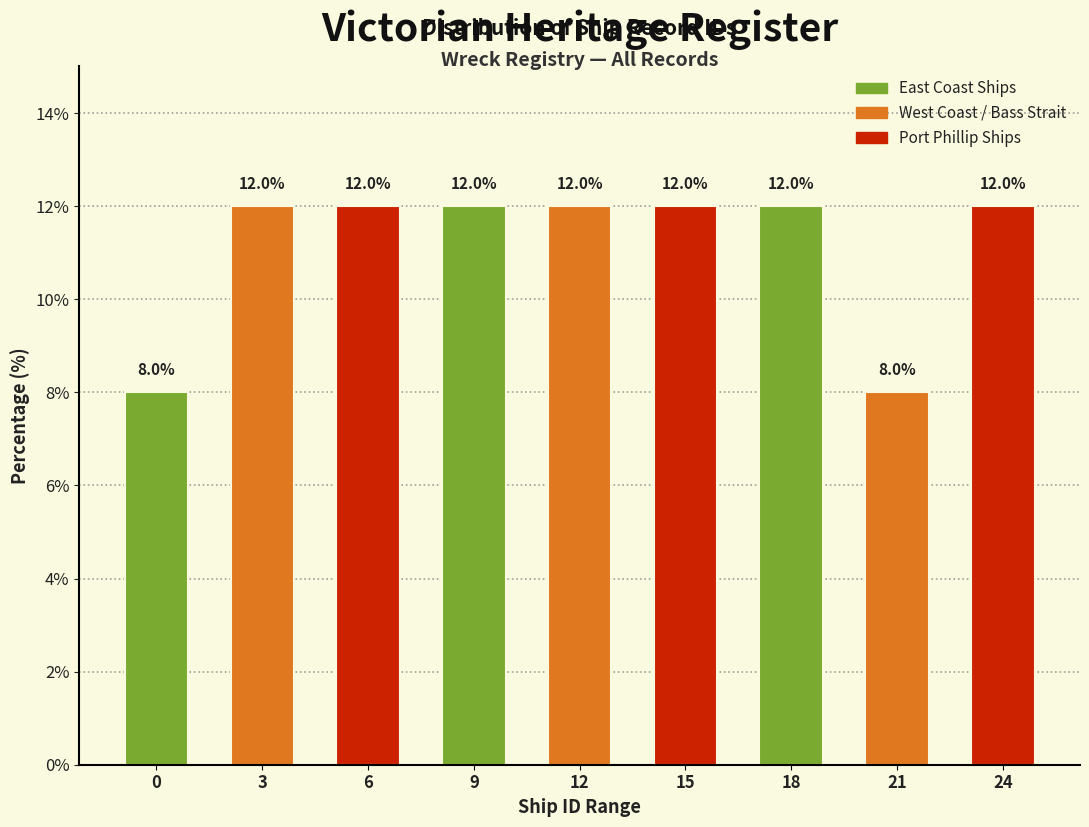

Reading right to left, what are all the values shown in this chart?

24=12	21=8	18=12	15=12	12=12	9=12	6=12	3=12	0=8